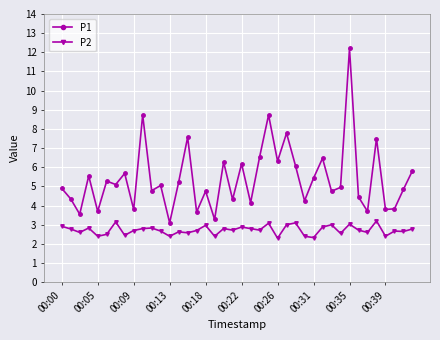

Which series has the largest total across all categories?

P1